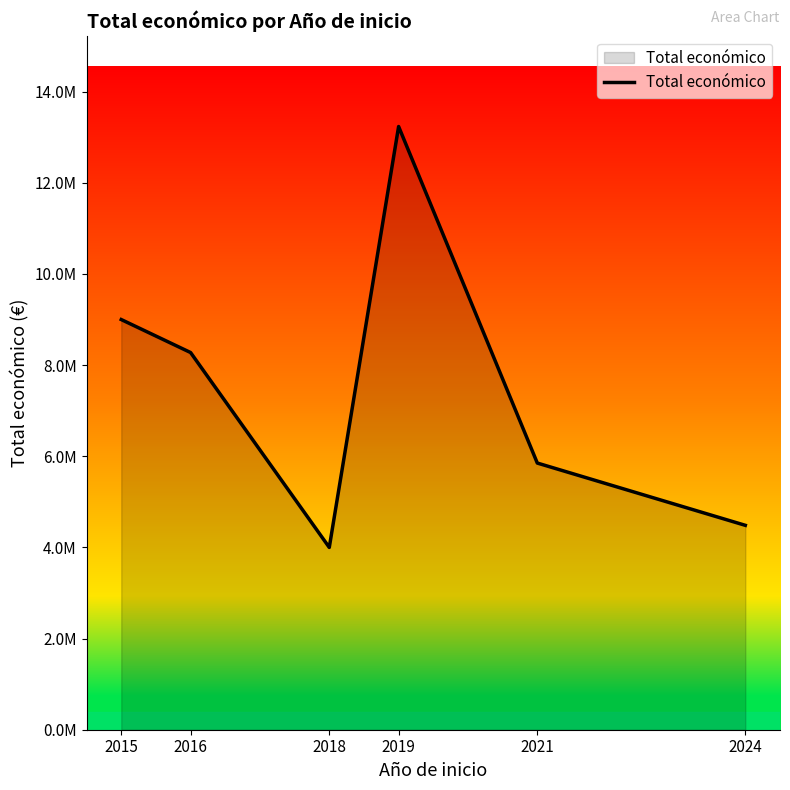

Is this an area chart (filled region under the line)?

Yes